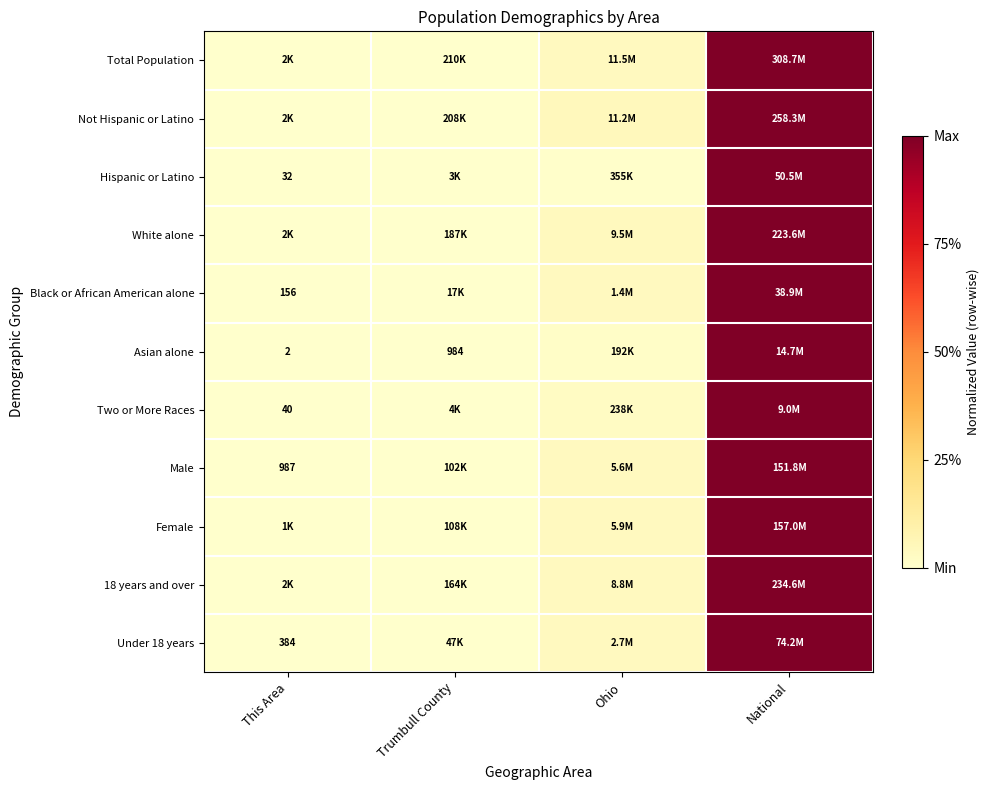

At which category is the sum across all series the highest?

National